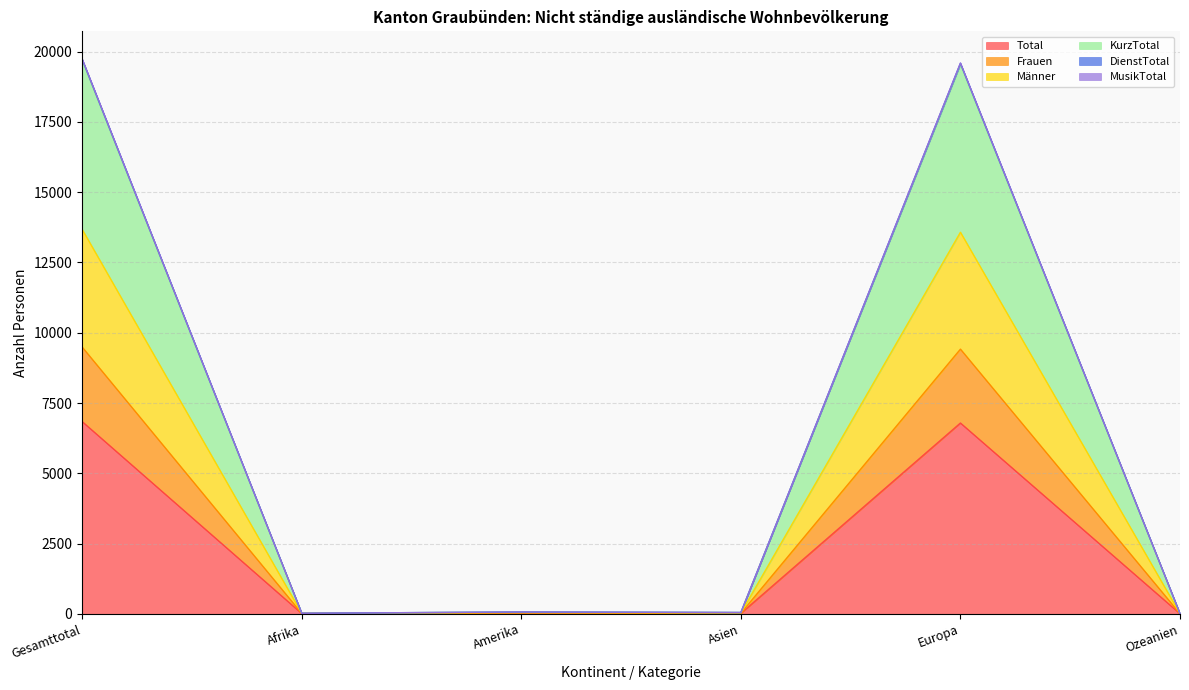

At Afrika, list the series in order from smallest to largest.

Total, Frauen, MusikTotal, Männer, KurzTotal, DienstTotal